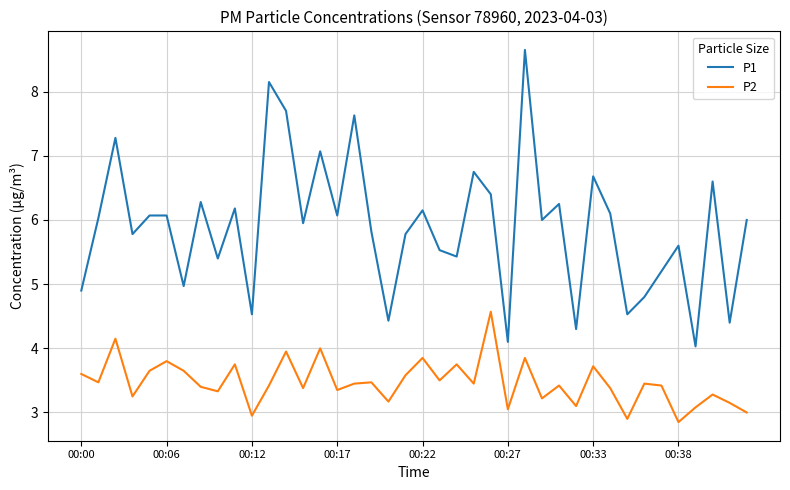

In P1, how many points are lower than both neighbors (excluding endpoints)?

14